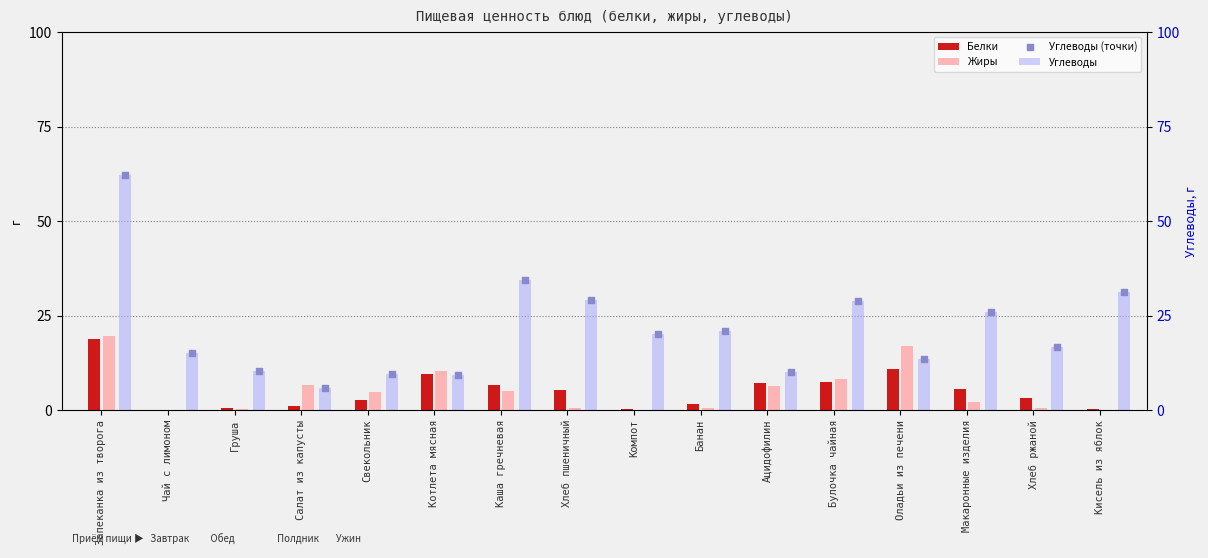

Which series has the largest total across all categories?

Углеводы